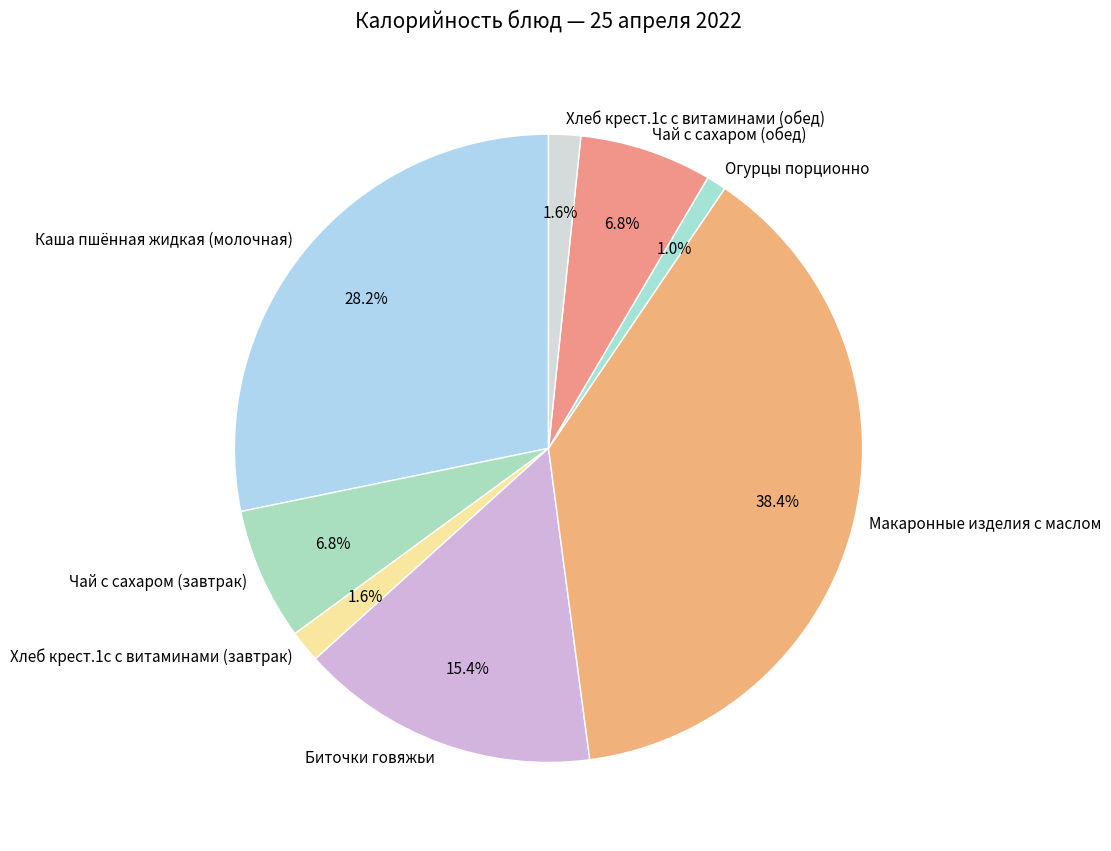

Is there any slice that represents more than half of the pie?

No